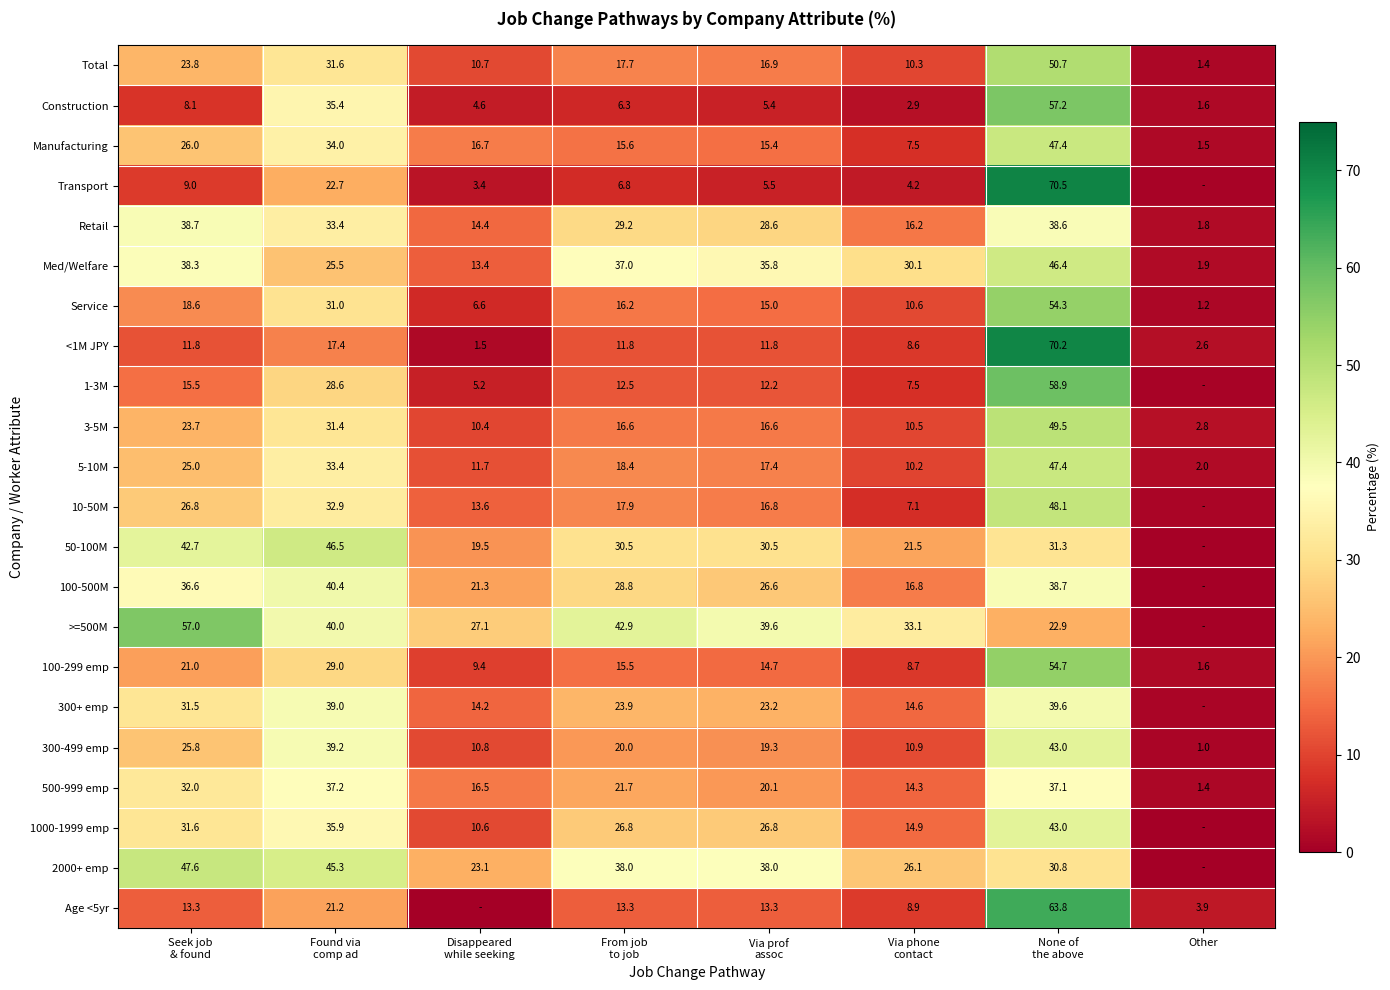

What is the average value of the Manufacturing series?

20.5